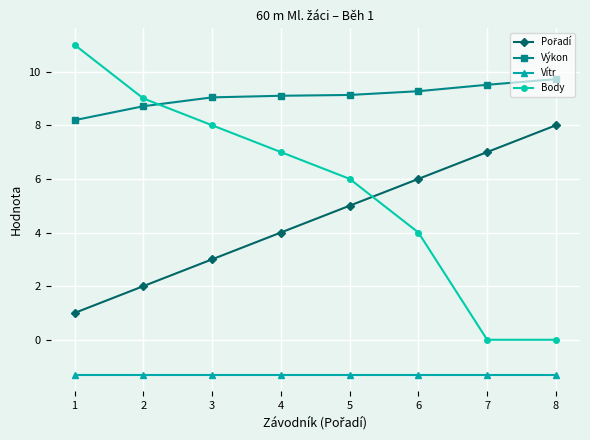

What is the minimum value for Výkon?

8.2